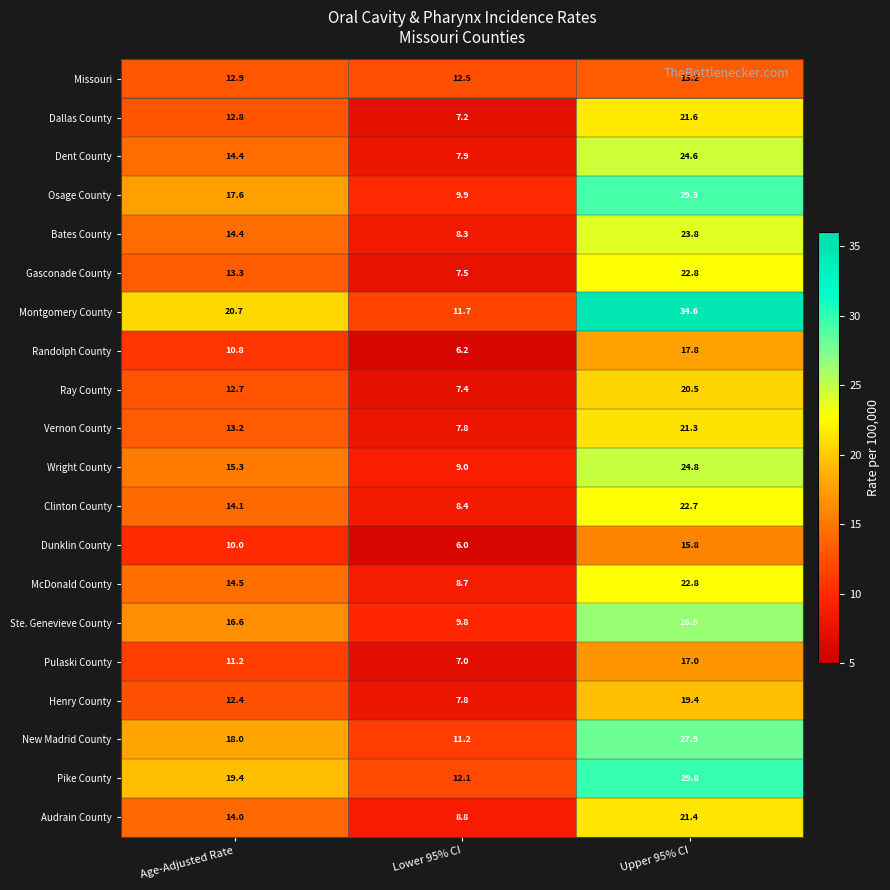

True or false: McDonald County has a value of 35.3 at Upper 95% CI.

False